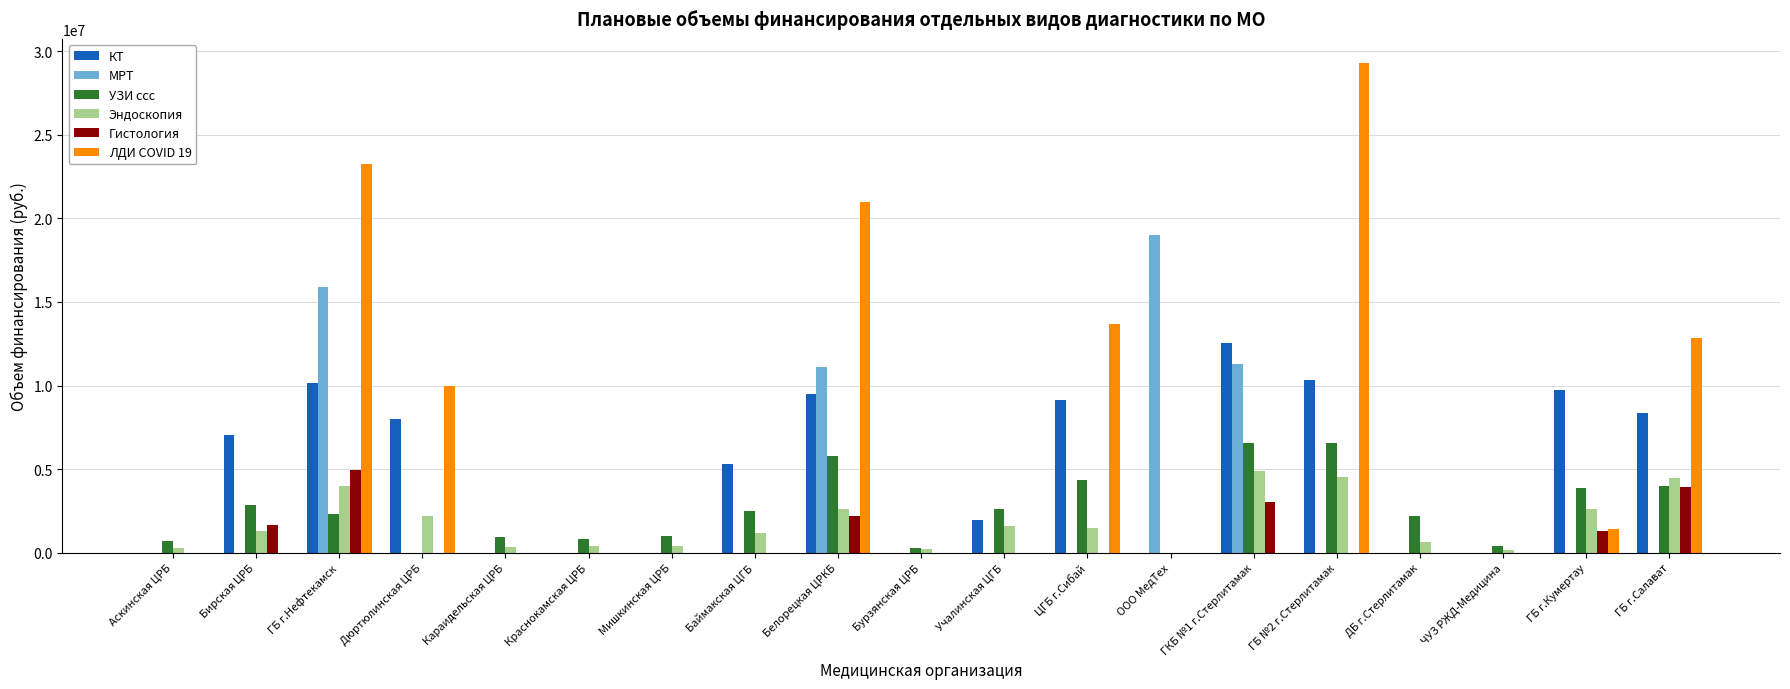

What are all the series names shown in the legend?

КТ, МРТ, УЗИ ссс, Эндоскопия, Гистология, ЛДИ COVID 19